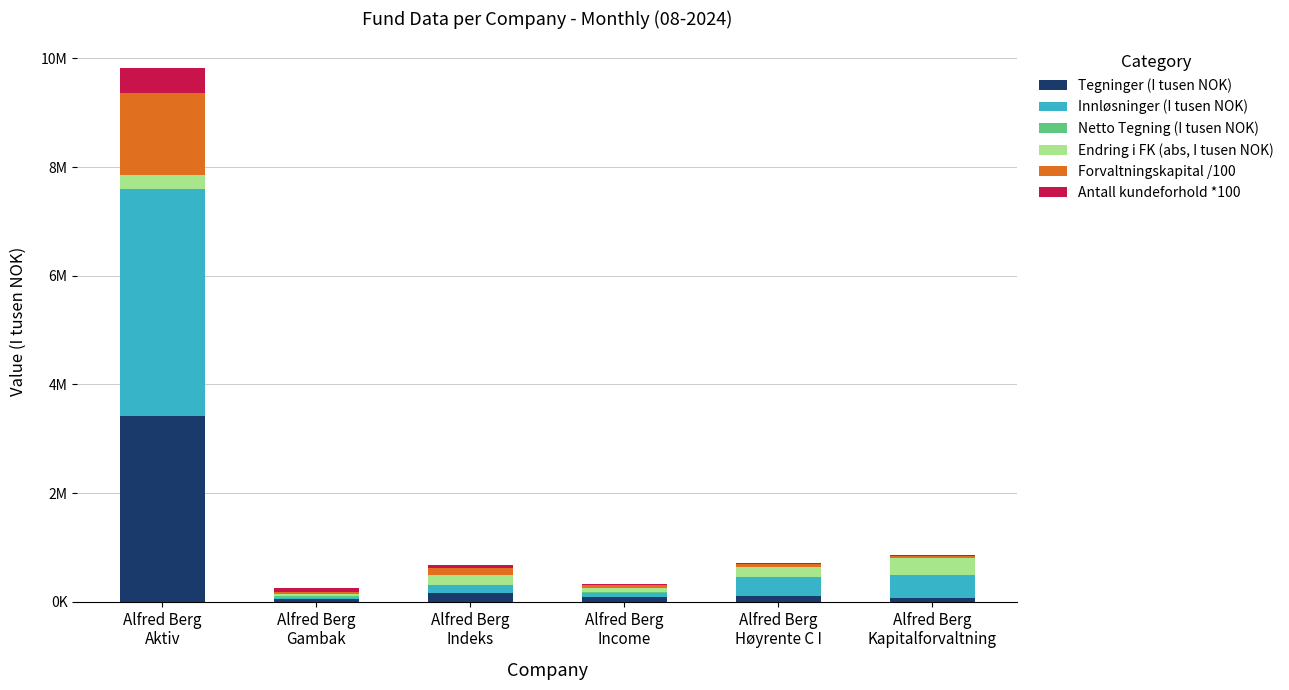

Are the bars grouped side by side (vs. stacked)?

No